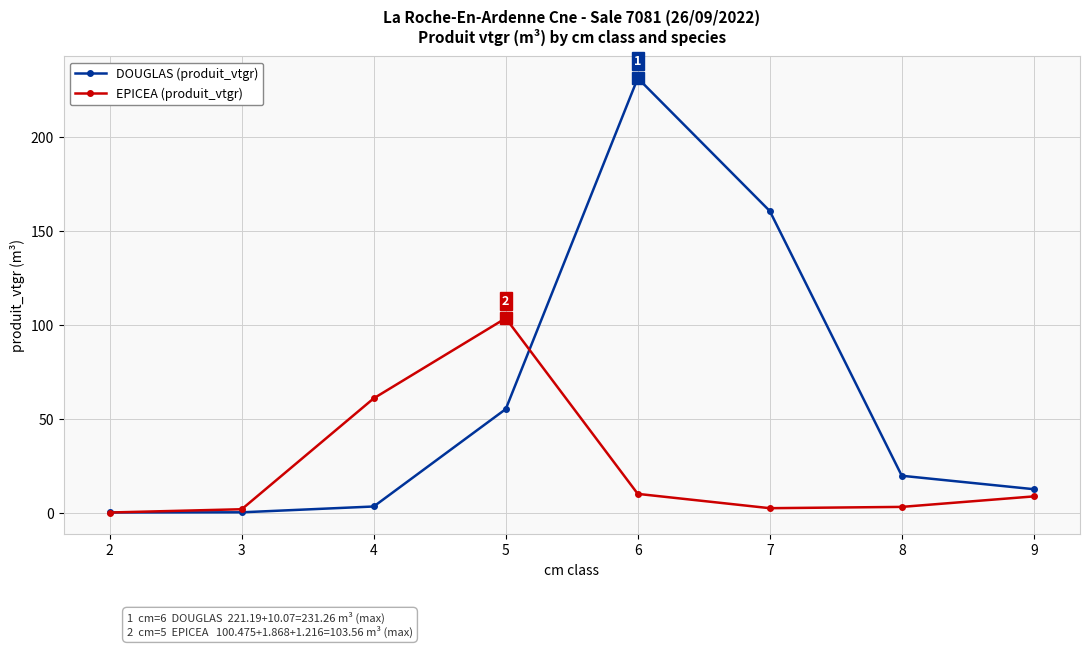

What is the value of the EPICEA (produit_vtgr) point at the 3rd from the left?

60.9